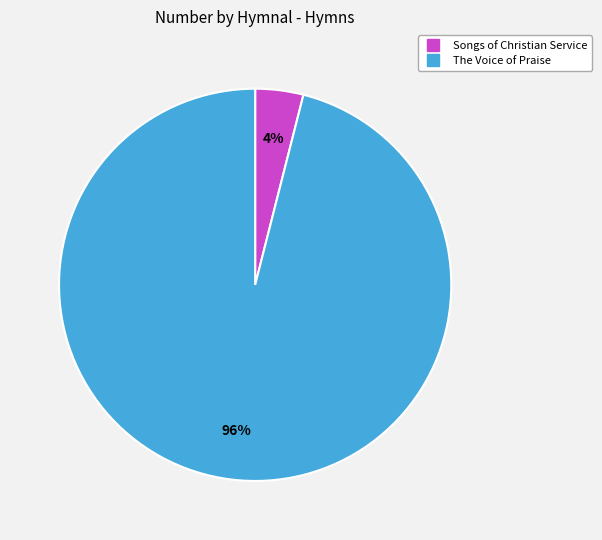

Combined, do Songs of Christian Service and The Voice of Praise account for over 50%?

Yes